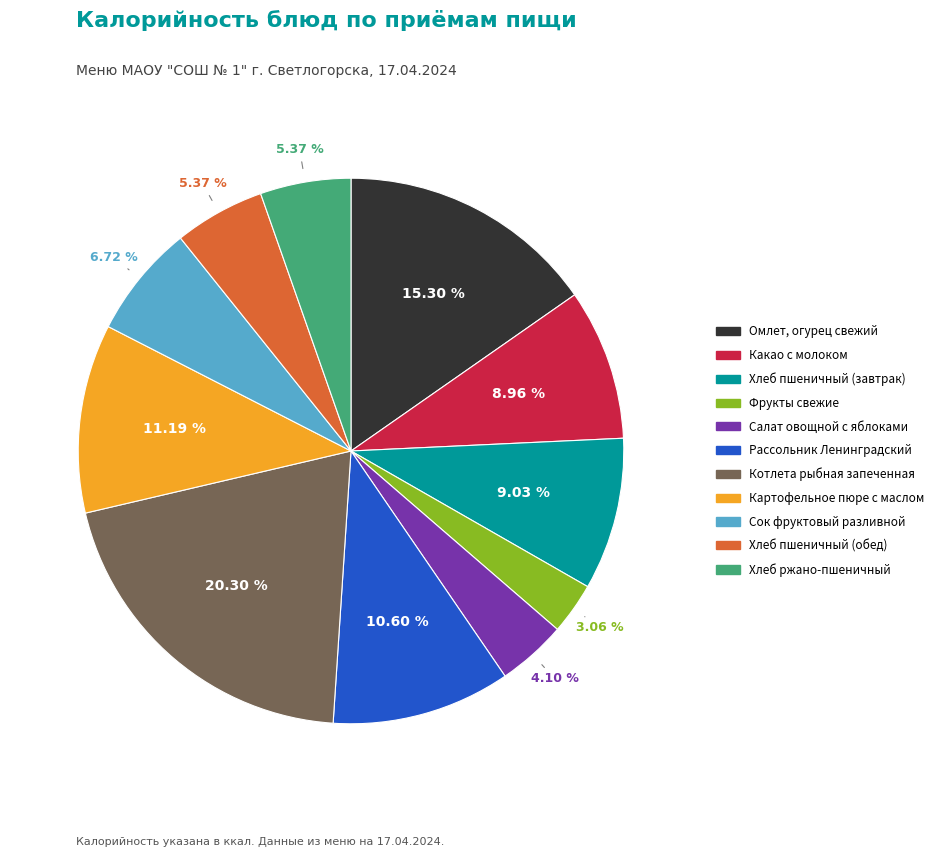

To the nearest percent, what is the average slice percentage?

9%